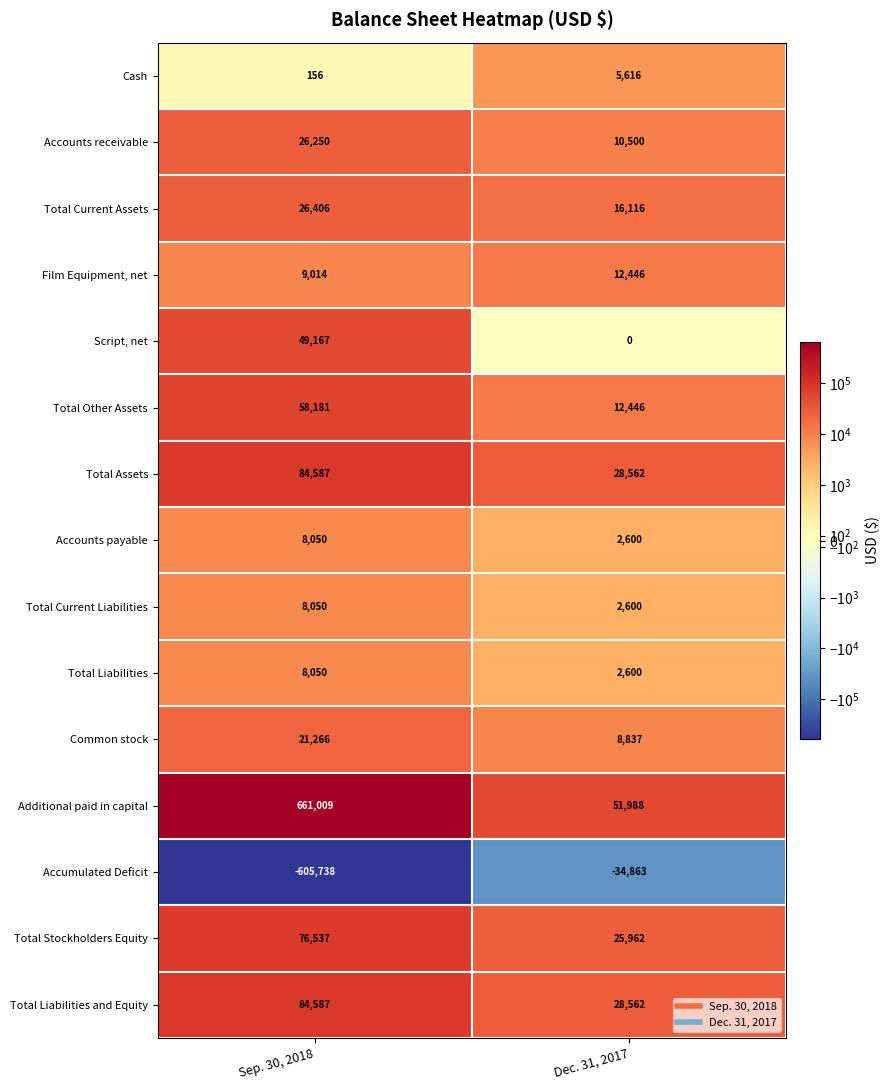

At which category does the chart reach its peak across all series?

Sep. 30, 2018